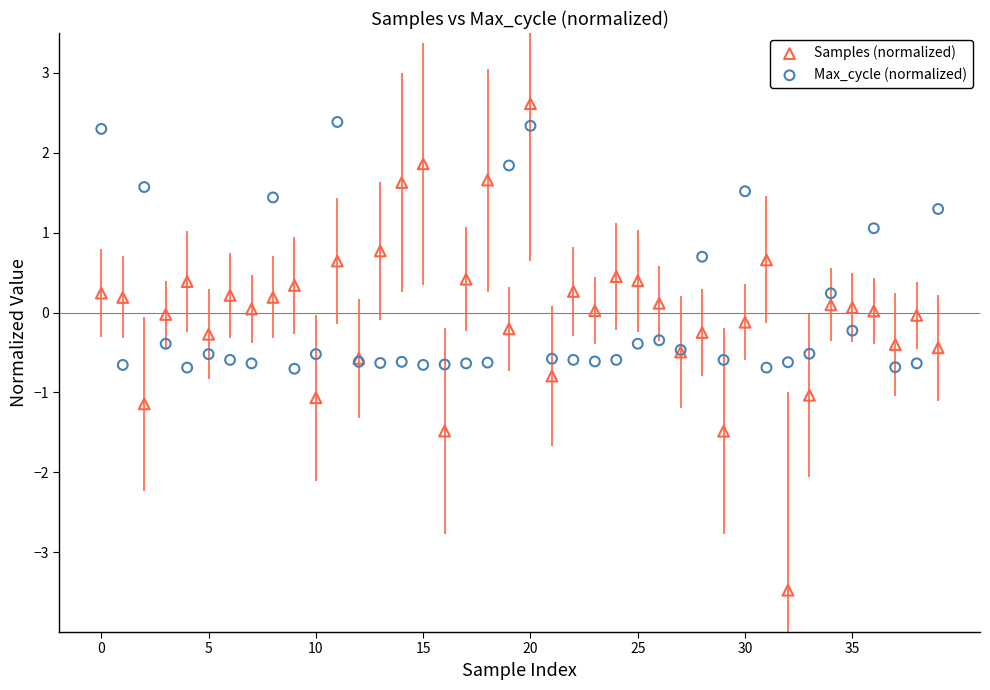

Which series contains the lowest Y value?

Samples (normalized)